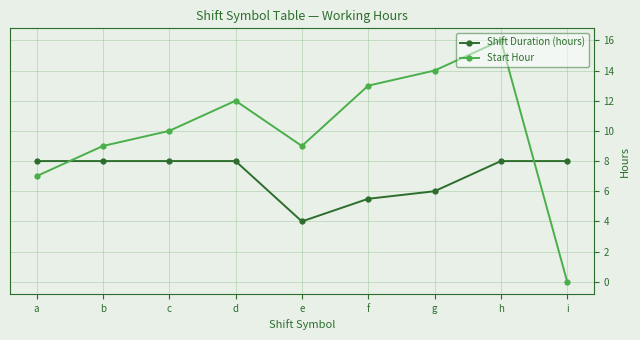

What is the average value of the Shift Duration (hours) series?

7.1